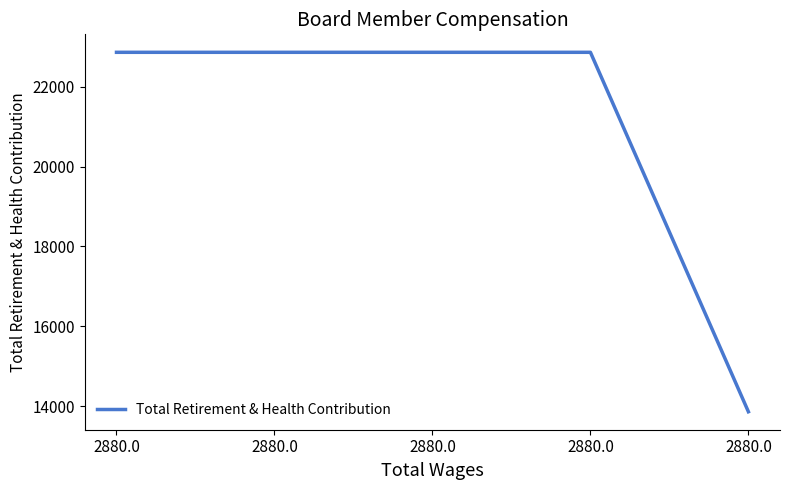

Is this an area chart (filled region under the line)?

No